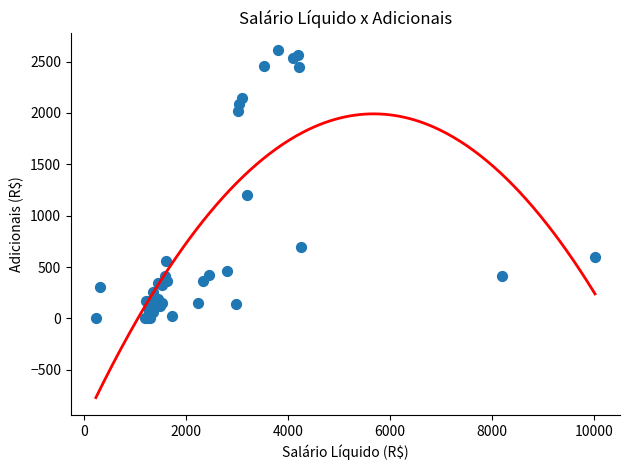

What Y value in the scatter plot is closest to 1306?

1205.6